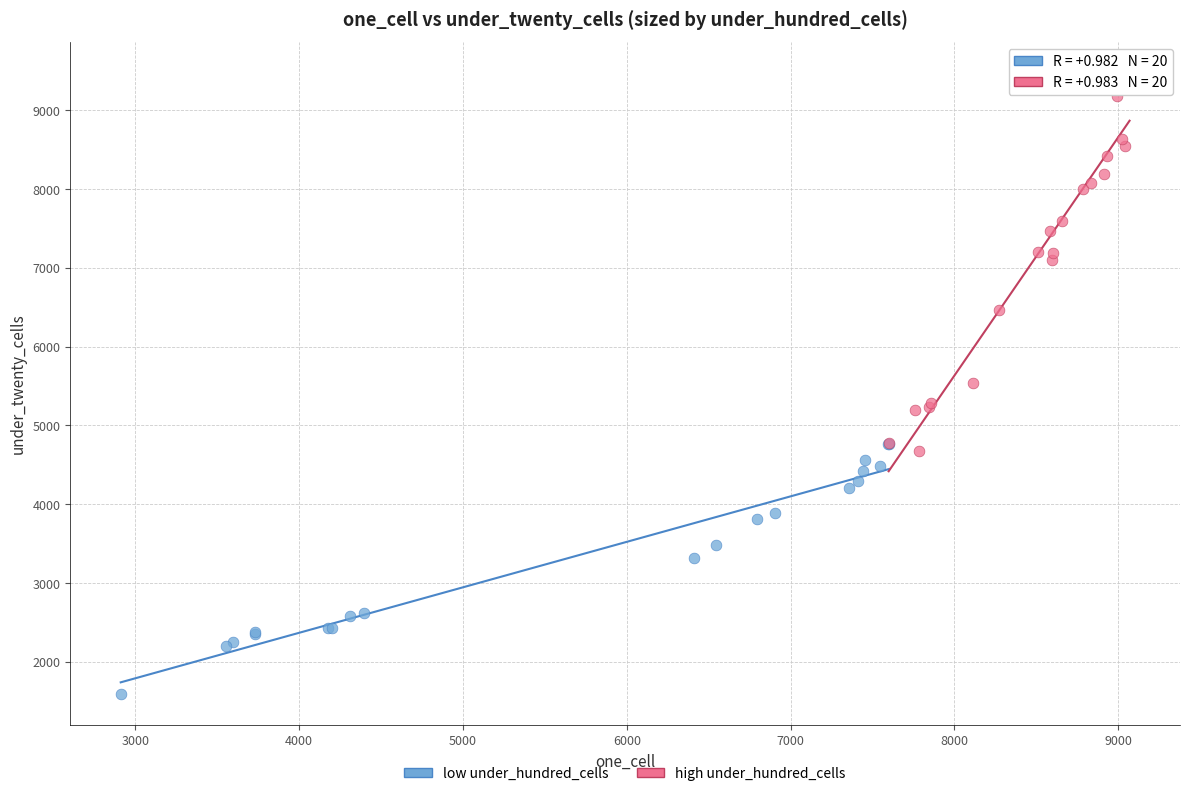

Which series has the widest spread of Y values?

high under_hundred_cells